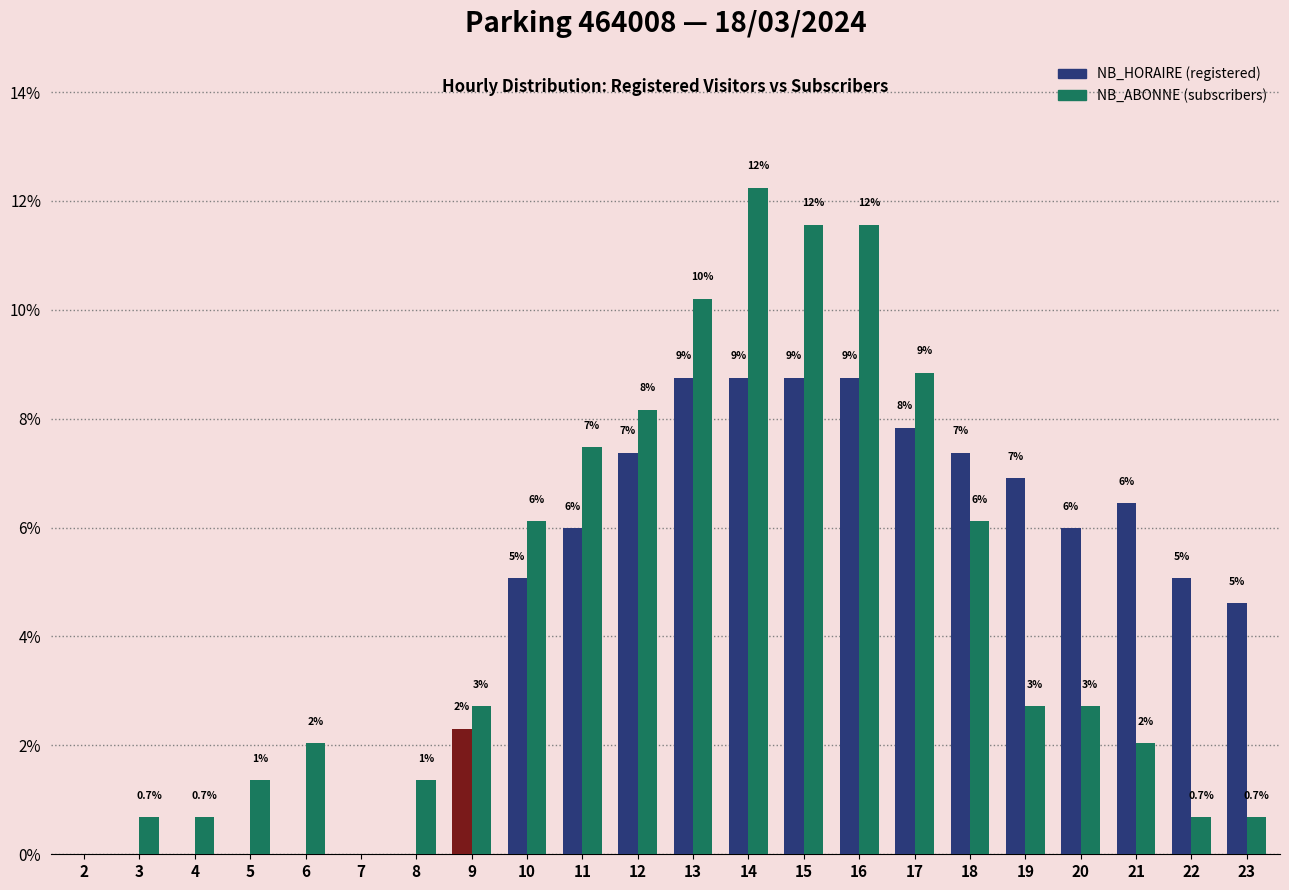

Are the bars horizontal?

No